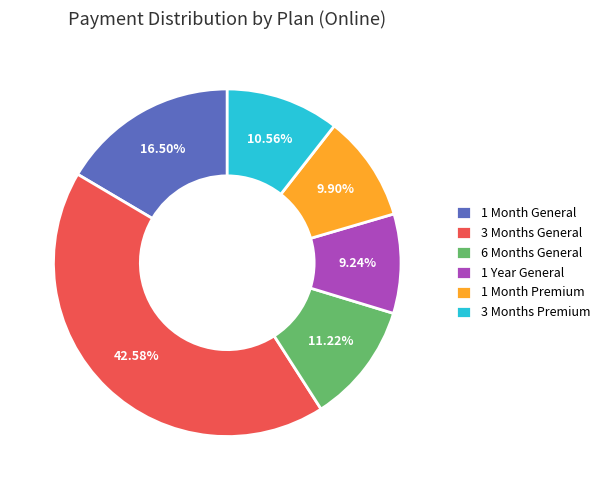

Is there any slice that represents more than half of the pie?

No